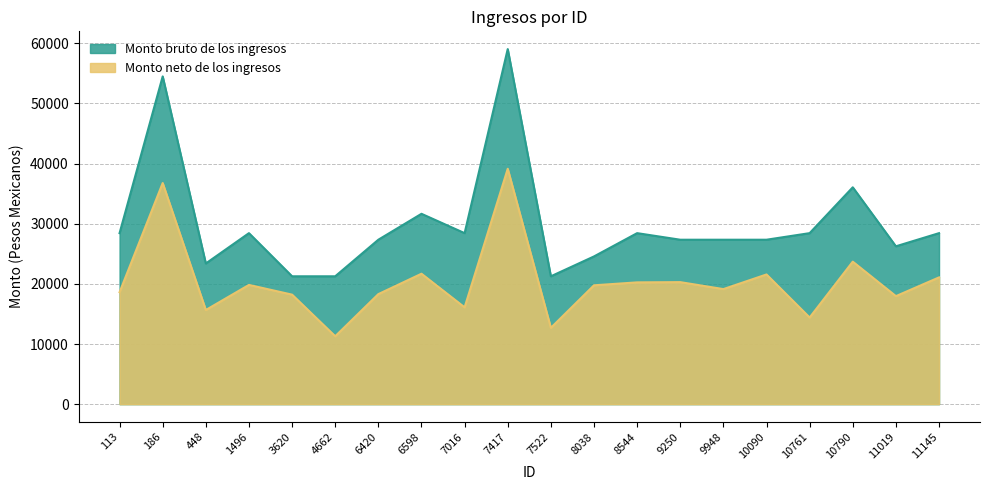

True or false: Monto bruto de los ingresos and Monto neto de los ingresos cross at least once.

False